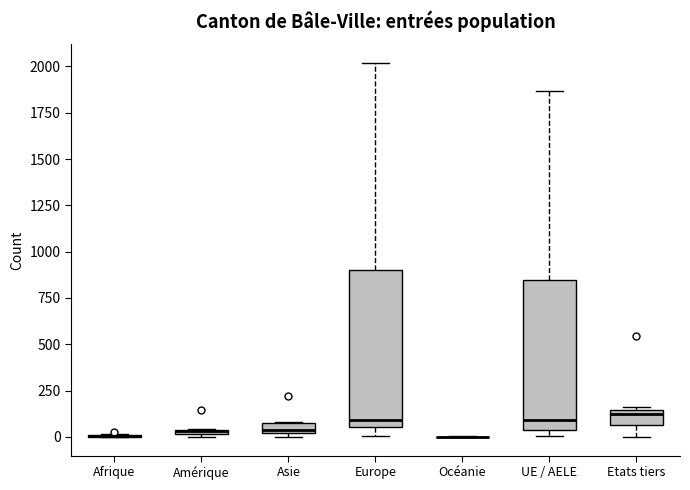

Where is the lower edge of the box for Europe on the y-axis? The values are not printed on the chart, so give them approximately, as read against the axis.

50